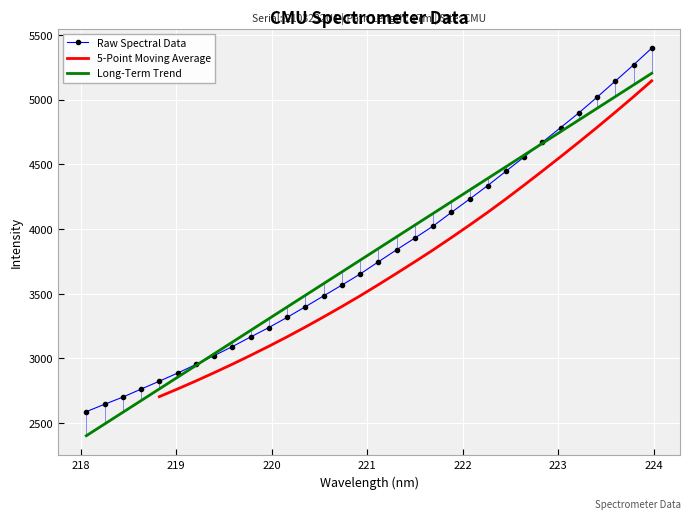

What is the smallest value displayed?

2589.0